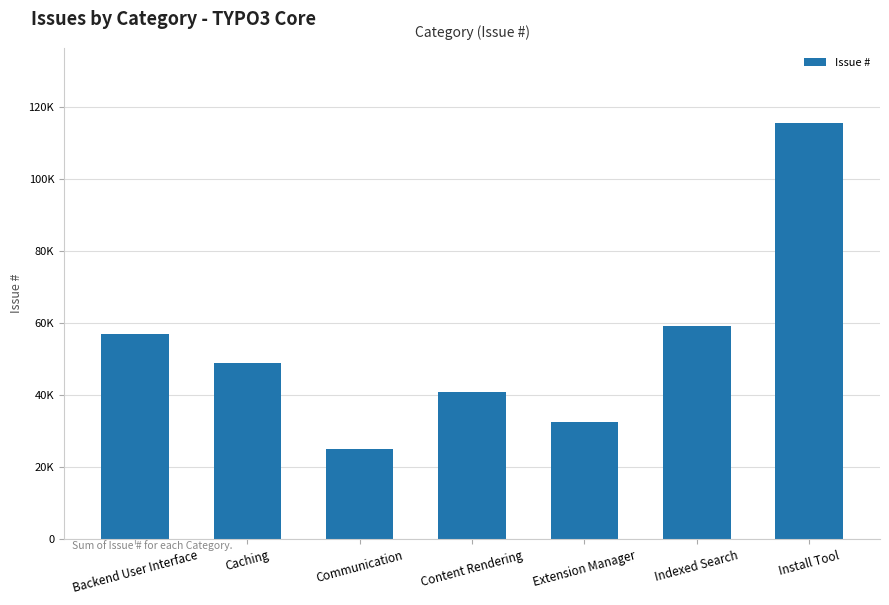

Reading left to right, what are all the values shown in this chart?

Backend User Interface=56988	Caching=48984	Communication=25060	Content Rendering=40855	Extension Manager=32596	Indexed Search=59277	Install Tool=115626